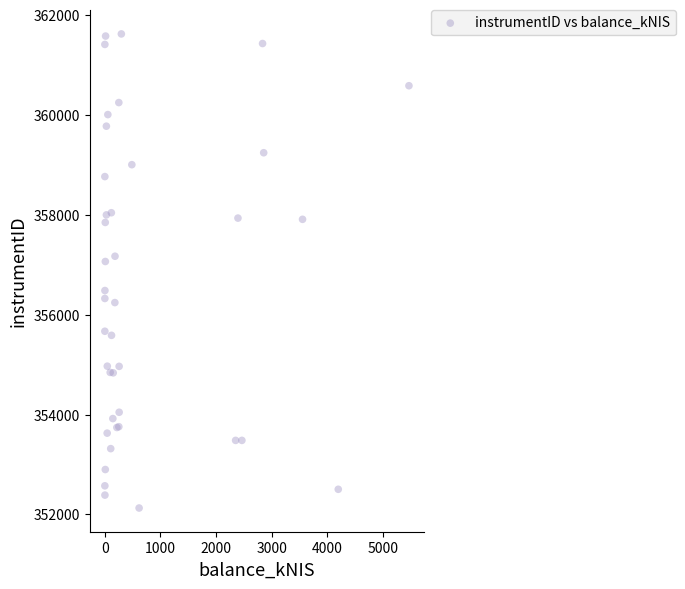

What Y value in the scatter plot is closest to 356875?

357065.3